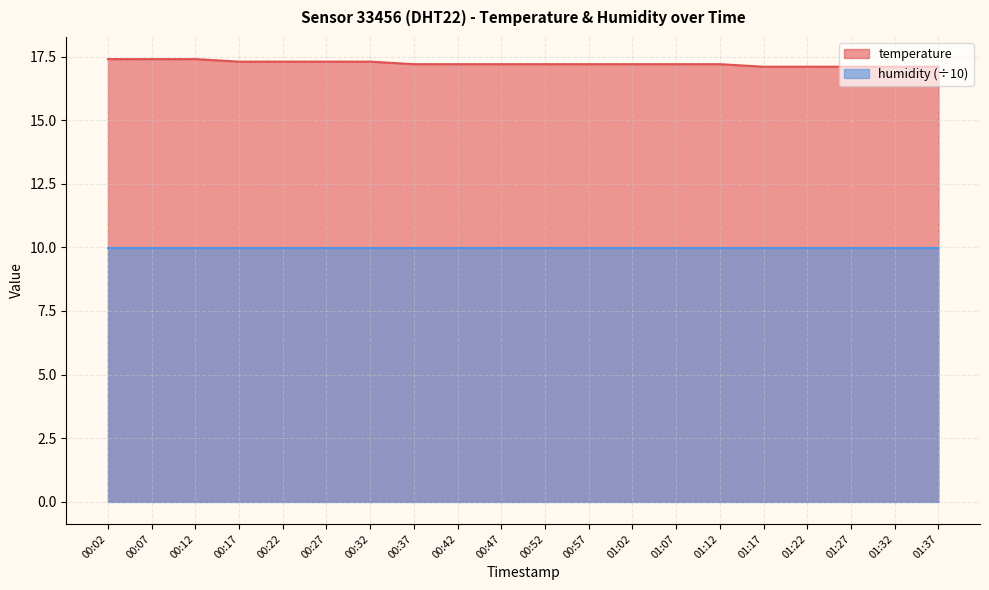

At which label is the value closest to 17?

01:17